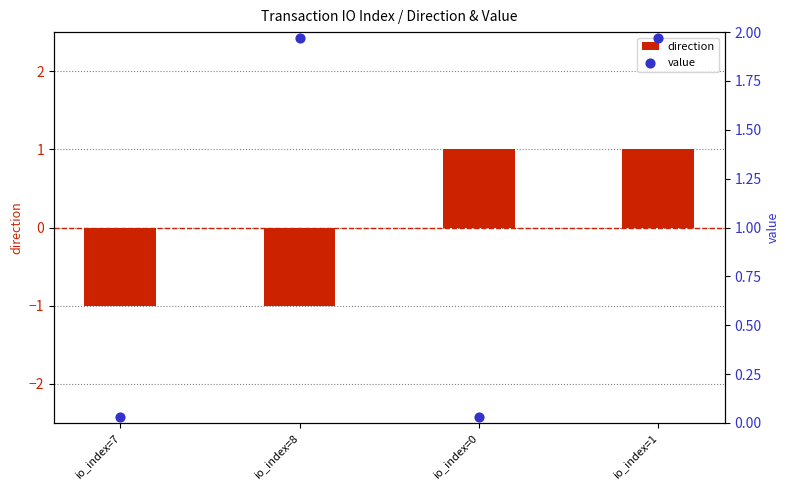

At which category is the sum across all series the highest?

io_index=1